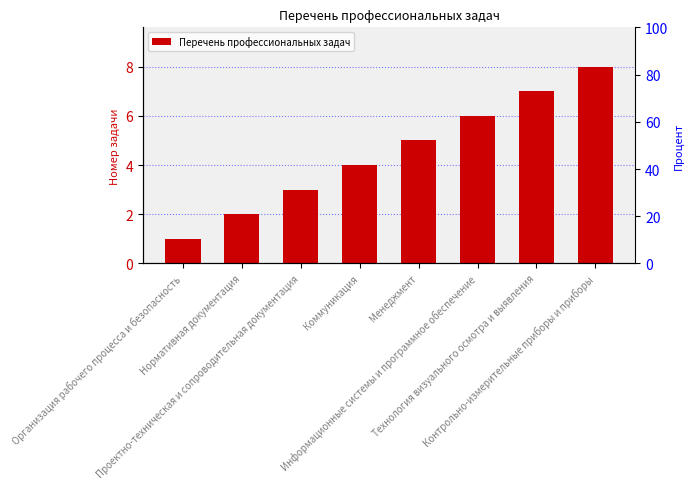

The value at Информационные системы и программное обеспечение is 6. True or false?

True